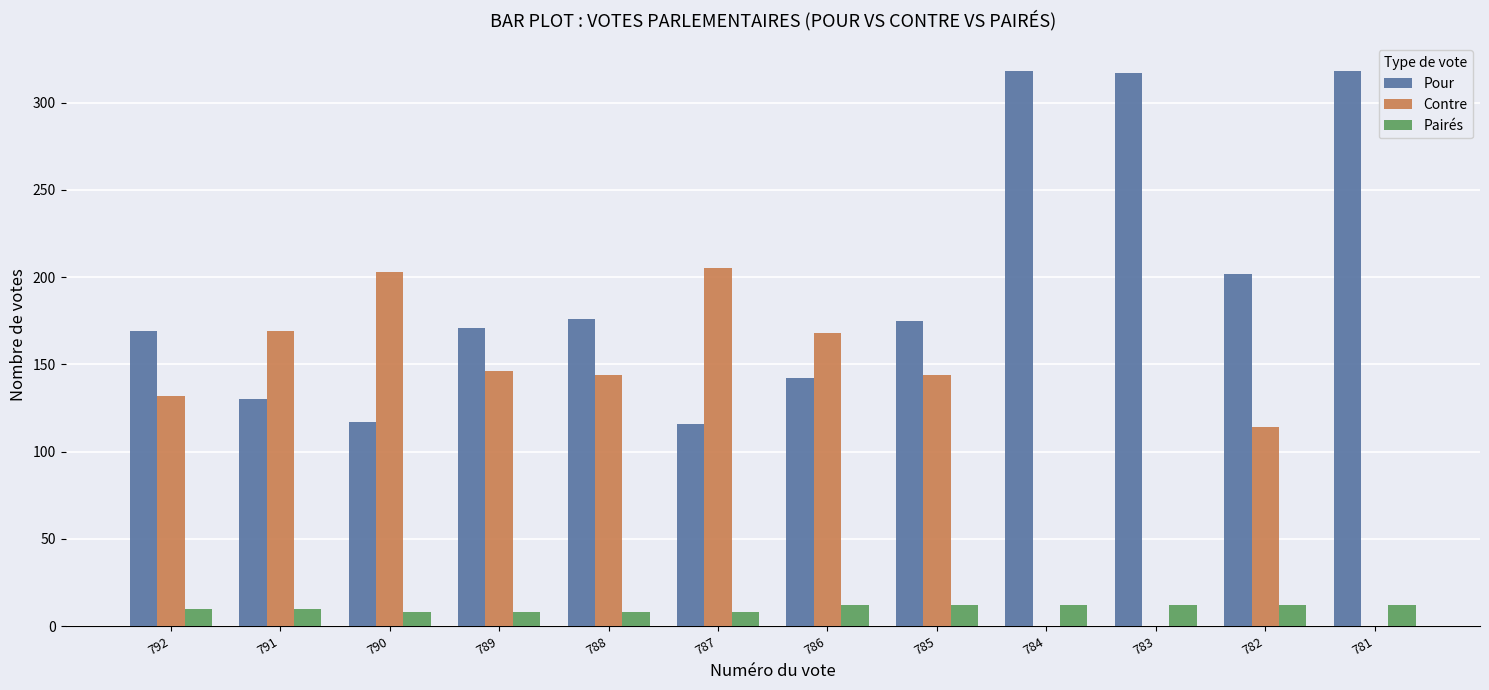

What is the maximum value shown in the chart?

318